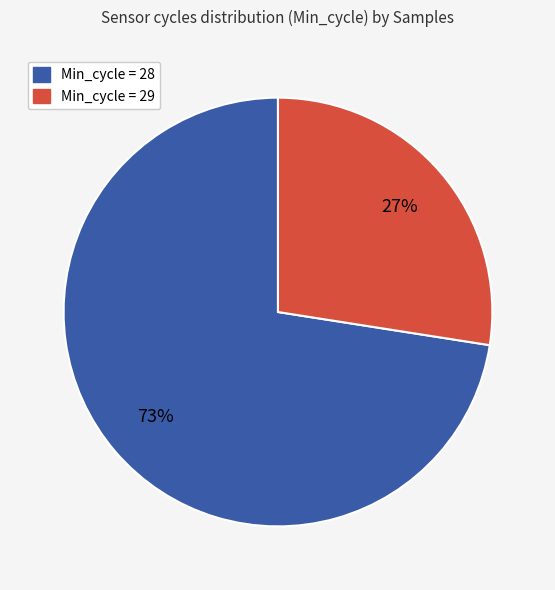

How many segments does this pie chart have?

2